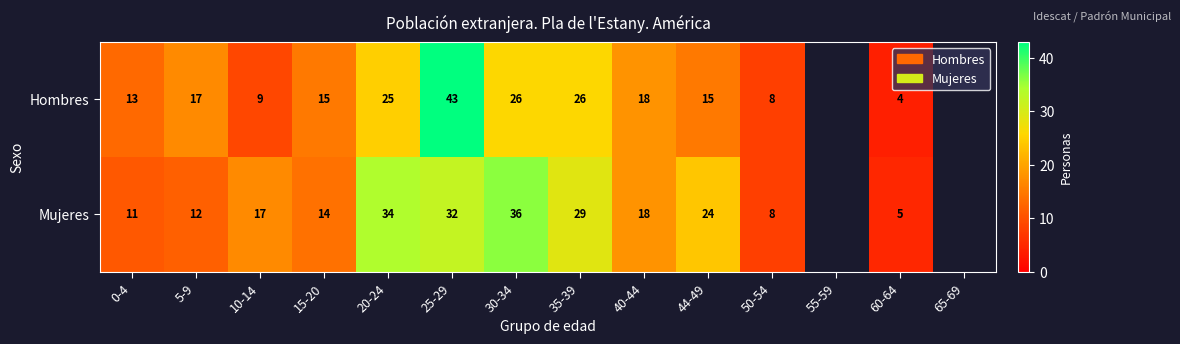

Is it true that Mujeres equals 2.8 at 5-9?

False